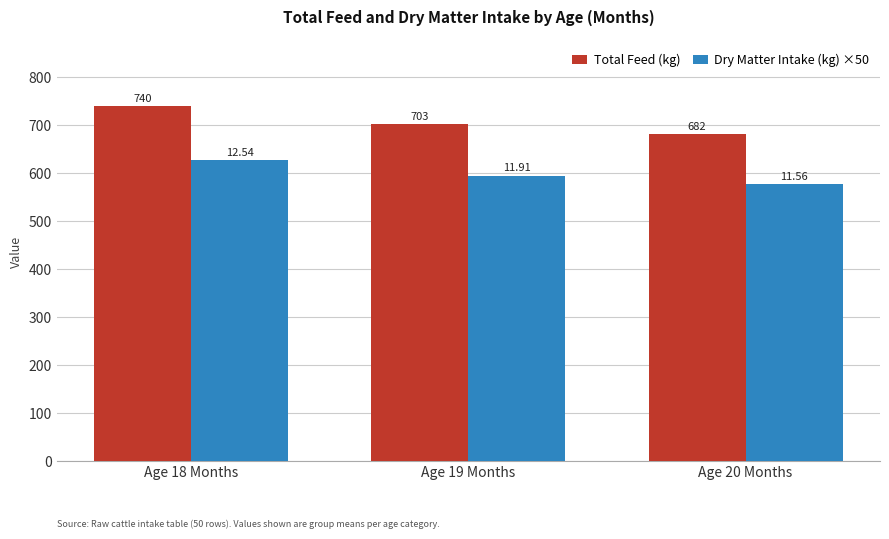

Which series has the largest total across all categories?

Total Feed (kg)